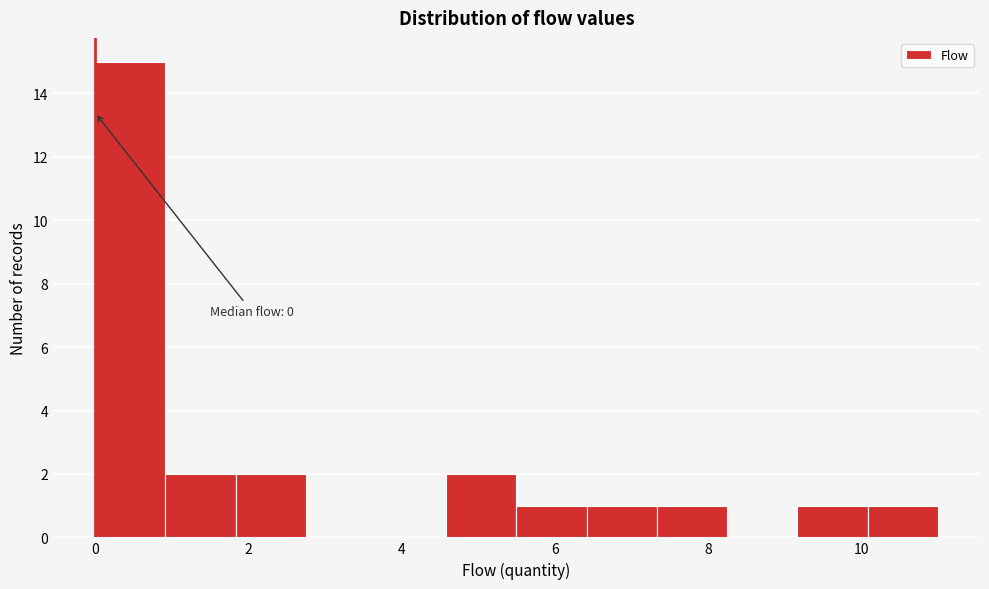

Which range on the x-axis has the tallest bar?

0.0 to 1.0